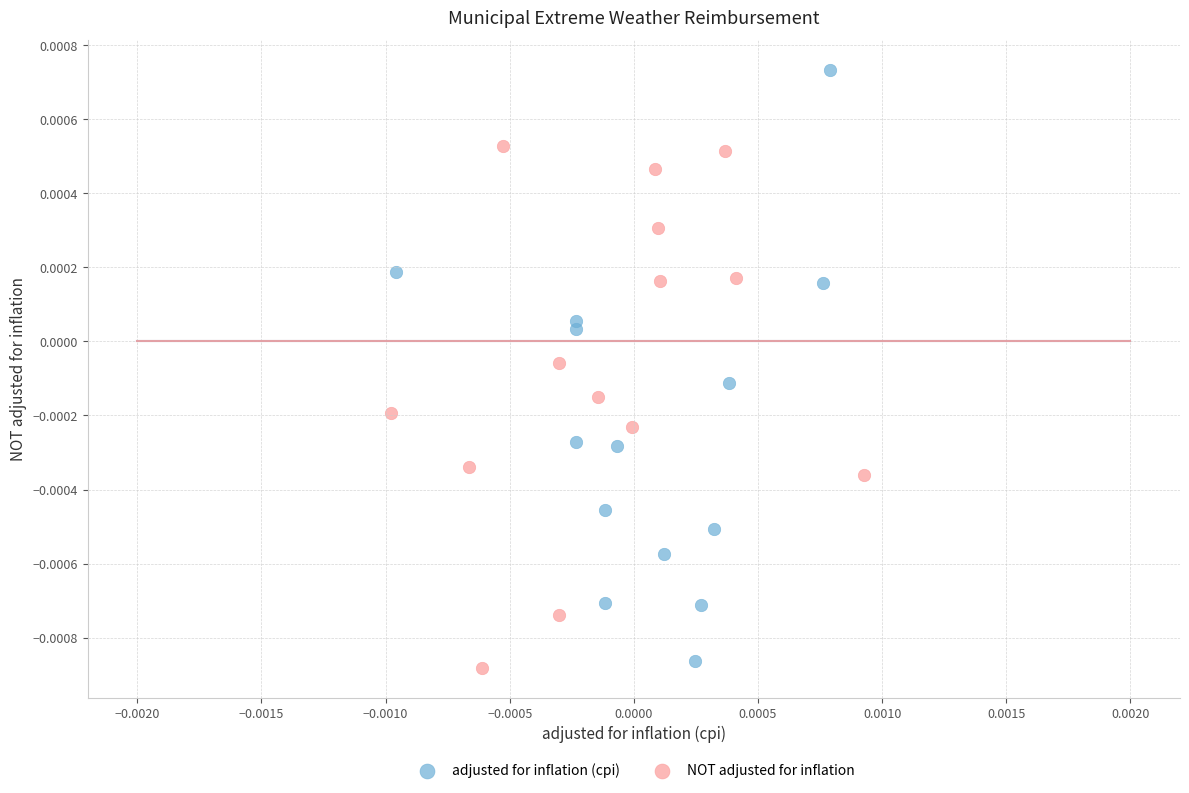

Which series contains the highest Y value?

adjusted for inflation (cpi)